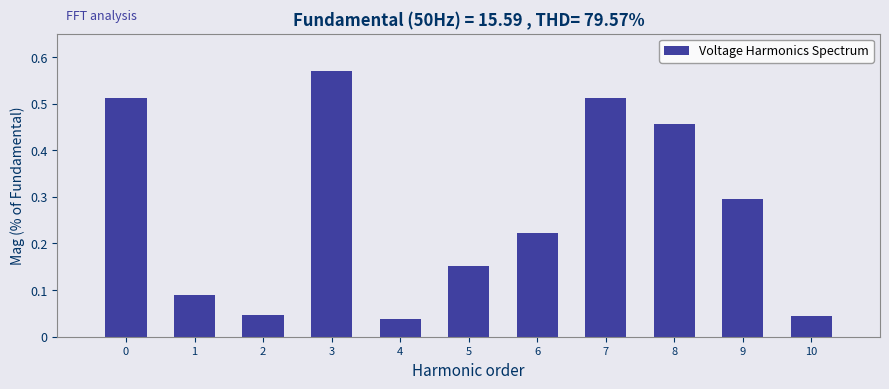

Which label corresponds to the largest value in the chart?

3